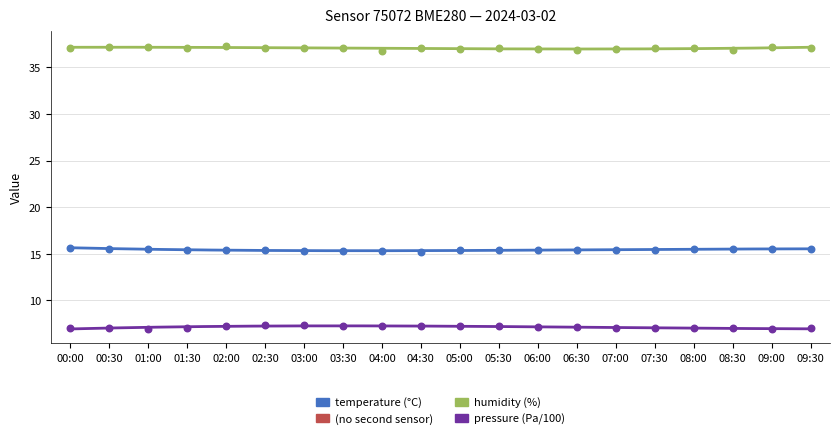

Across all data points, what is the range of Y values (max minus min)?

30.4